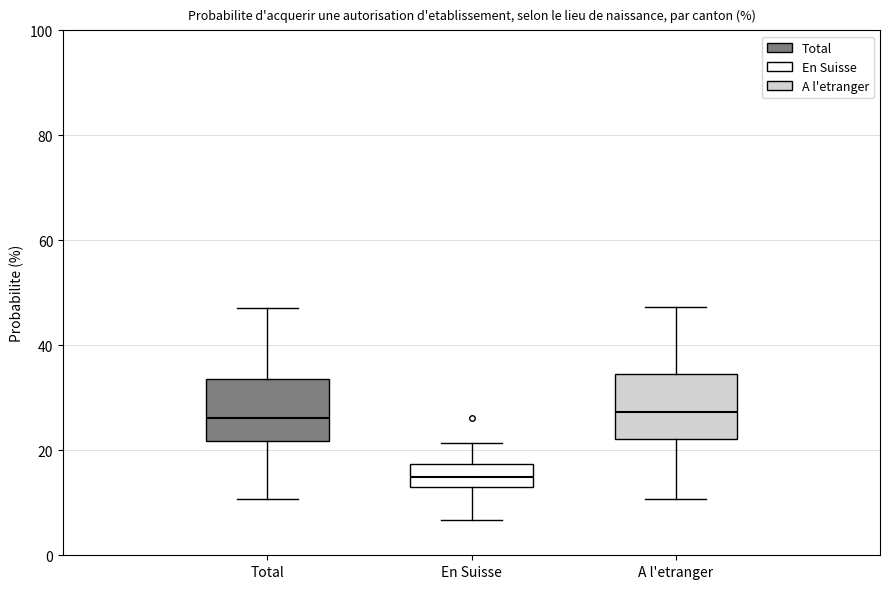

Reading left to right, transcribe this box plot: for each box, give where its median line is, the range the box spans, and where its two whiskers end, as read against the y-axis. The values are not printed on the chart, so give them approximately, as read against the axis.

Total: median 26, box 22 to 34, whiskers 10 to 48
En Suisse: median 14 (inside the box), box 14 to 18, whiskers 6 to 22
A l'etranger: median 28, box 22 to 34, whiskers 10 to 48